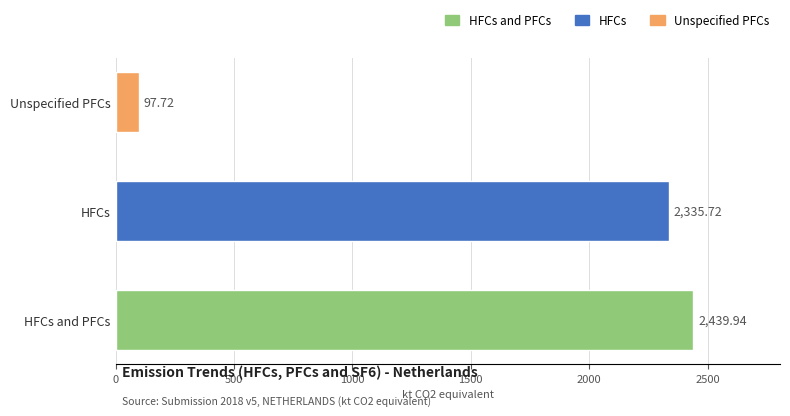

What is the sum of the values at HFCs and Unspecified PFCs?

2433.4